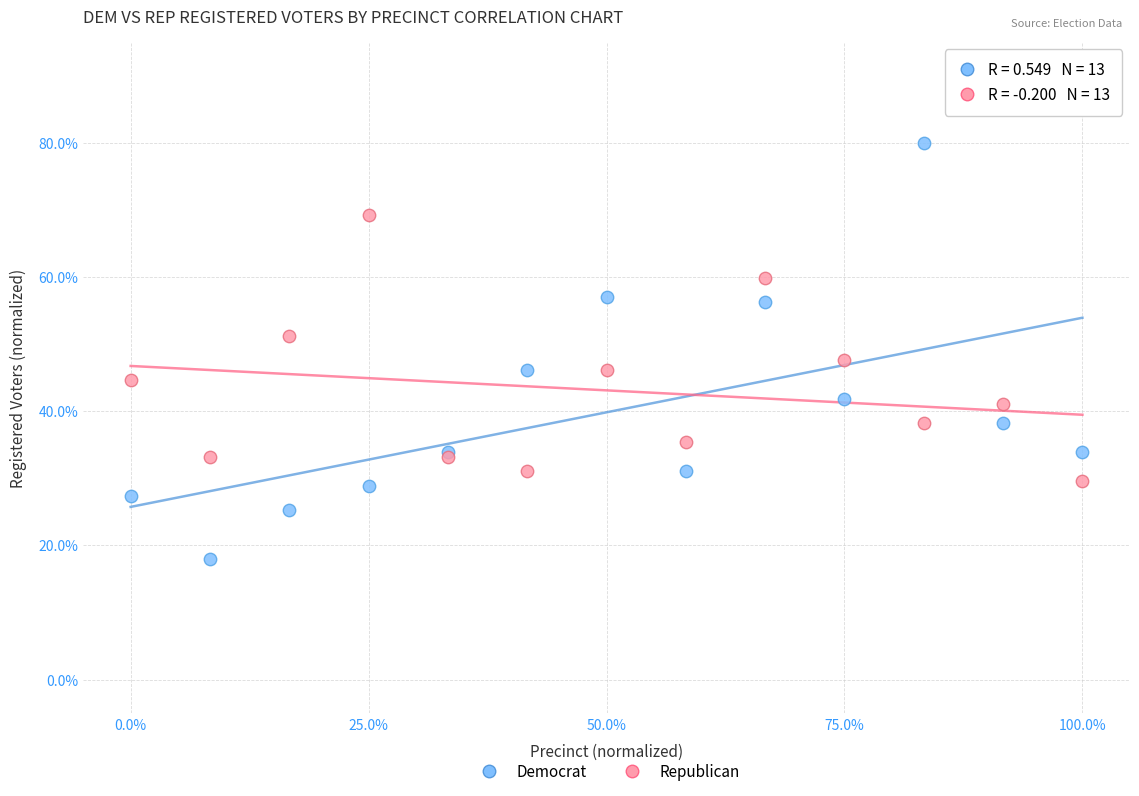

Which series reaches the minimum Y coordinate?

Democrat